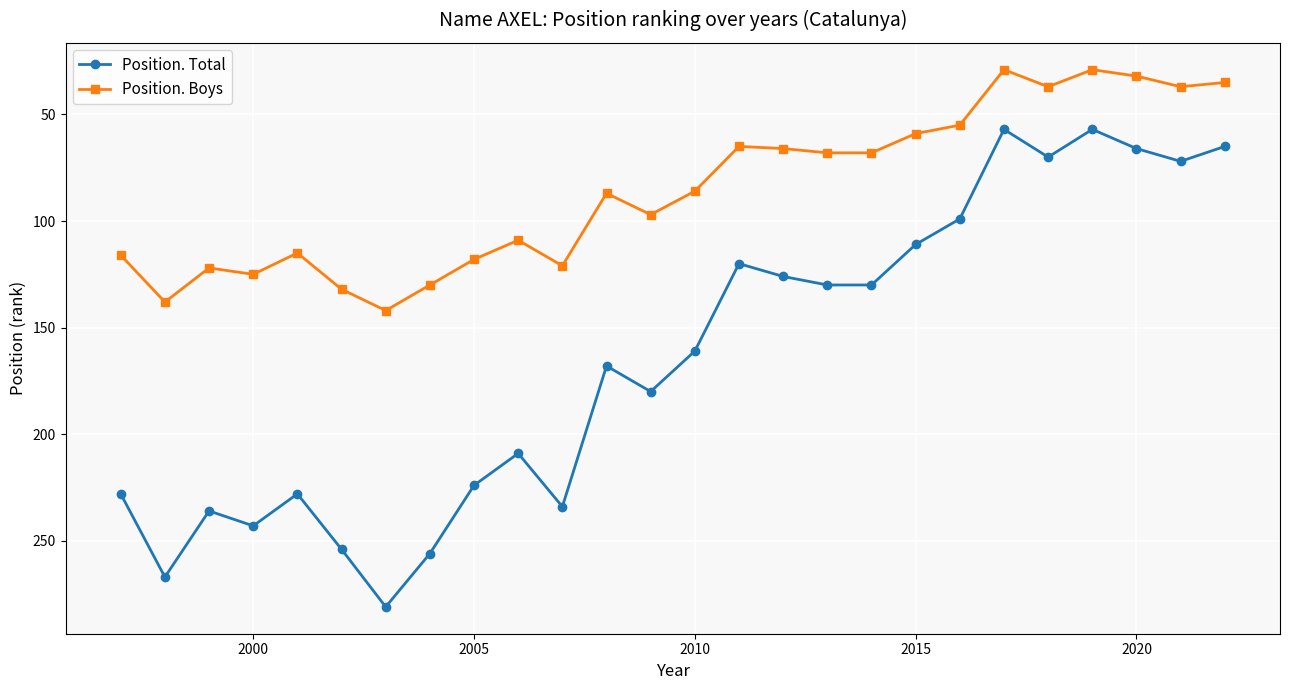

Which series has the largest range (max minus min)?

Position. Total